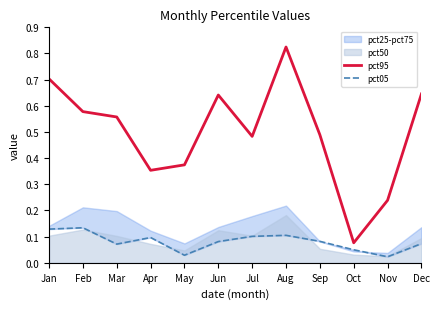

What is the difference between the highest and lowest values at Aug?

0.7